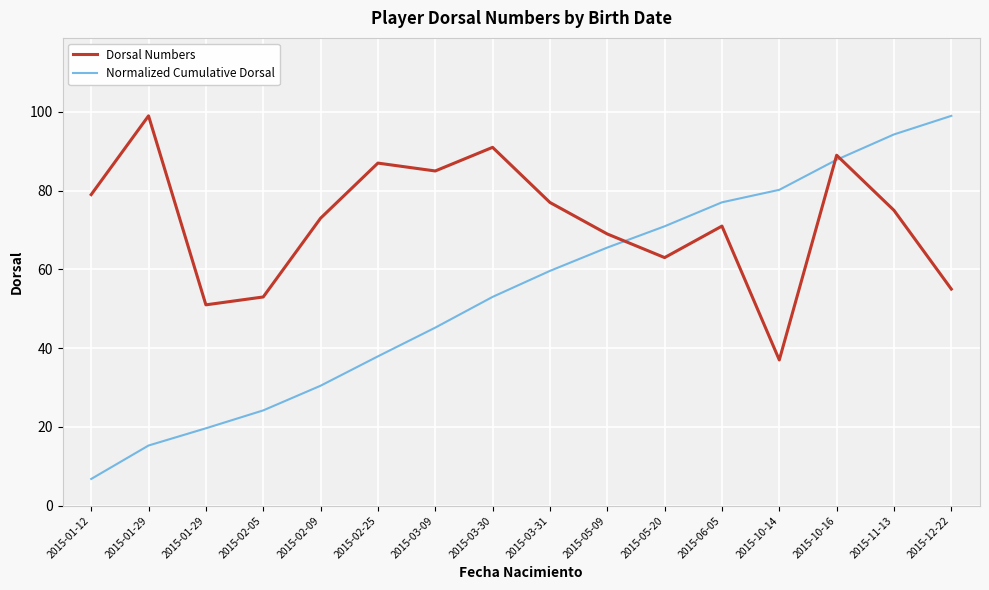

What is the difference between the maximum and minimum values in the Dorsal Numbers series?

62.0